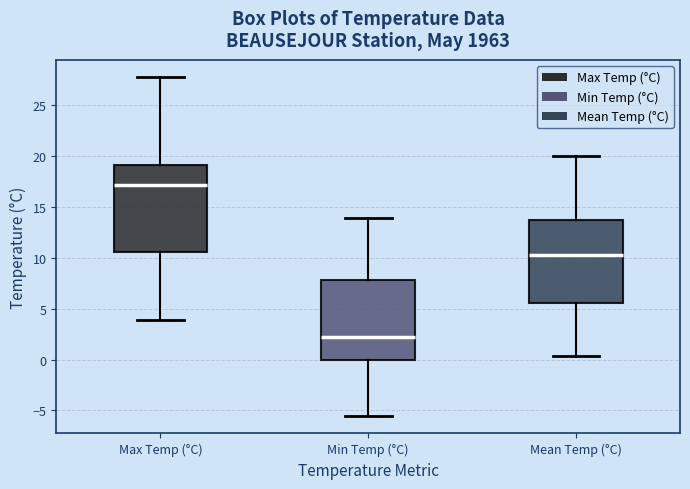

Reading left to right, transcribe this box plot: for each box, give where its median line is, the range the box spans, and where its two whiskers end, as read against the y-axis. The values are not printed on the chart, so give them approximately, as read against the axis.

Max Temp (°C): median 17.0, box 10.5 to 19.0, whiskers 4.0 to 28.0
Min Temp (°C): median 2.0, box 0.0 to 8.0, whiskers -5.5 to 14.0
Mean Temp (°C): median 10.5, box 5.5 to 14.0, whiskers 0.5 to 20.0